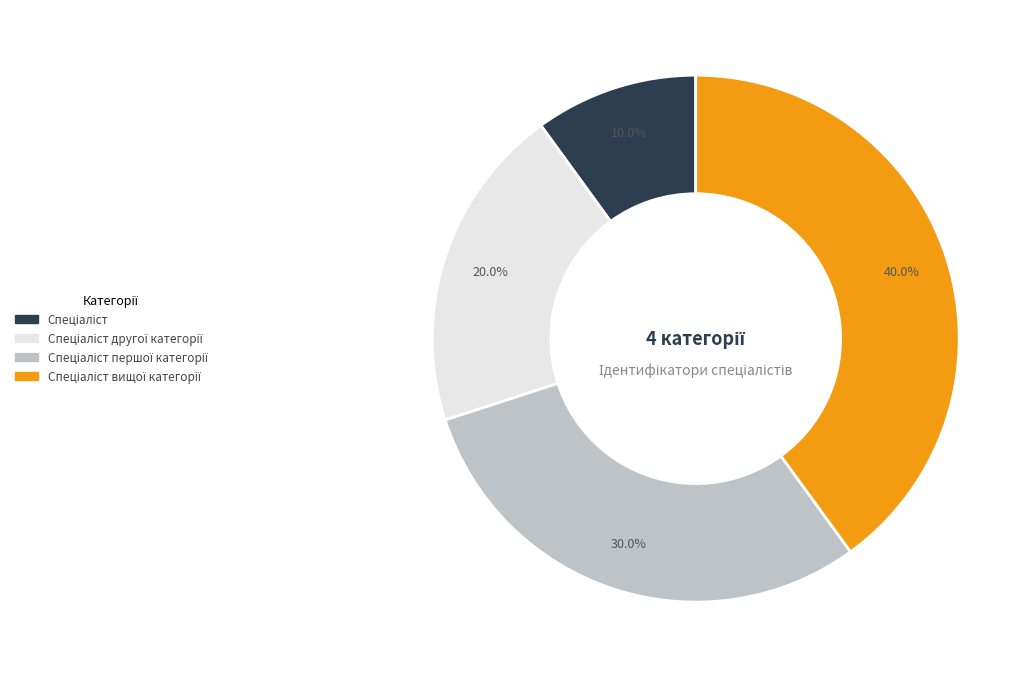

Is there a majority slice in this chart?

No